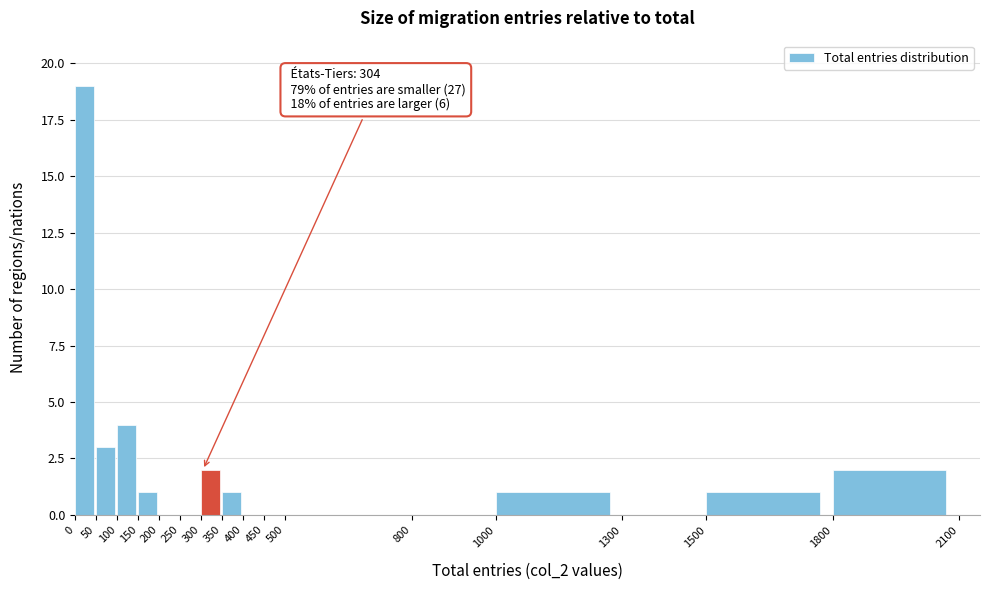

Over which range of the x-axis is the bar tallest?

0 to 50